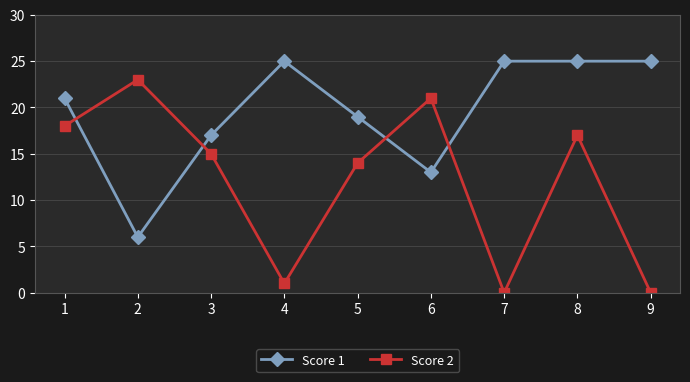

True or false: Score 2 has a value of 18 at 1.

True